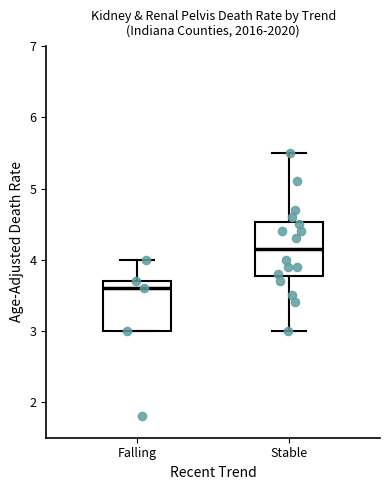

Reading left to right, read every box against the y-axis: the position of its median line, the range the box covers, and the ends of its whiskers. The values are not printed on the chart, so give them approximately, as read against the axis.

Falling: median 3.6, box 3.0 to 3.7, whiskers 3.0 to 4.0
Stable: median 4.2, box 3.8 to 4.5, whiskers 3.0 to 5.5